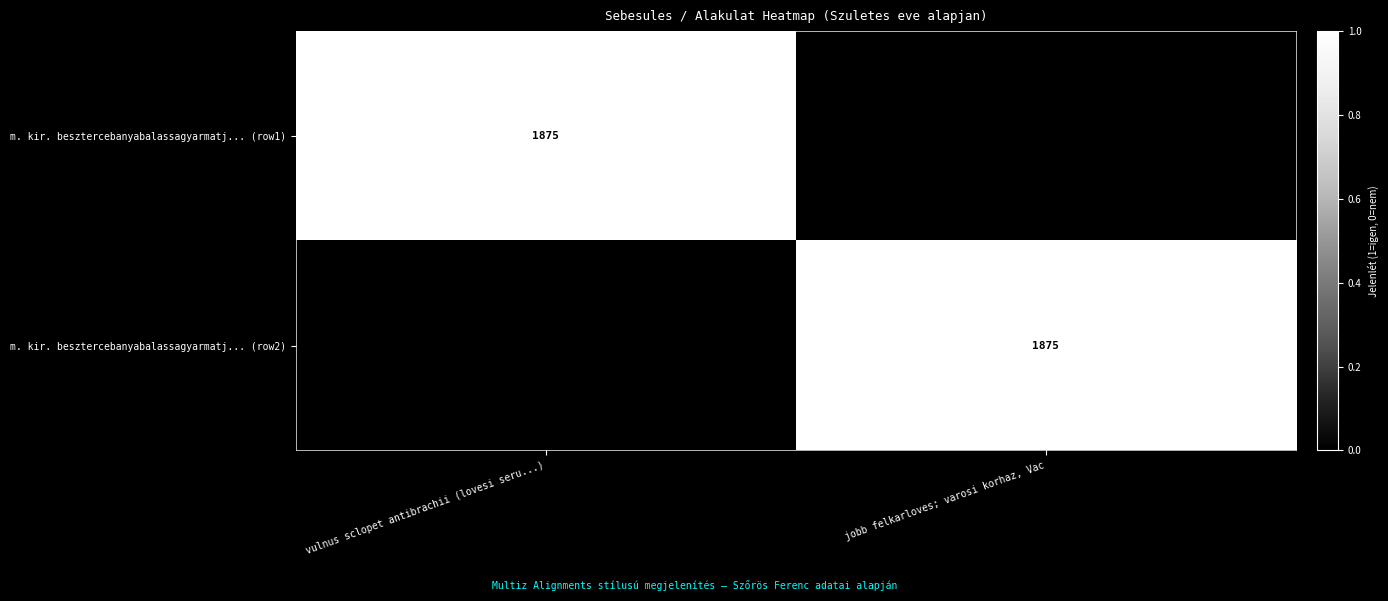

True or false: m. kir. besztercebanyabalassagyarmatj... (row2) has a value of 3303 at jobb felkarloves; varosi korhaz, Vac.

False